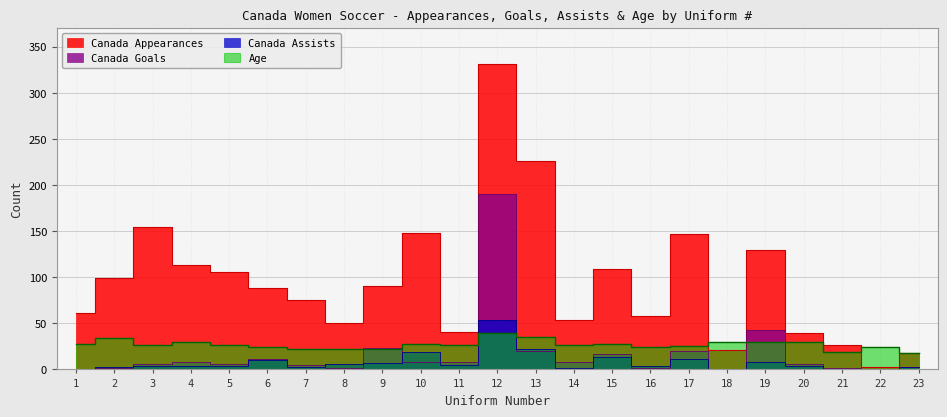

At which category is the sum across all series the highest?

12